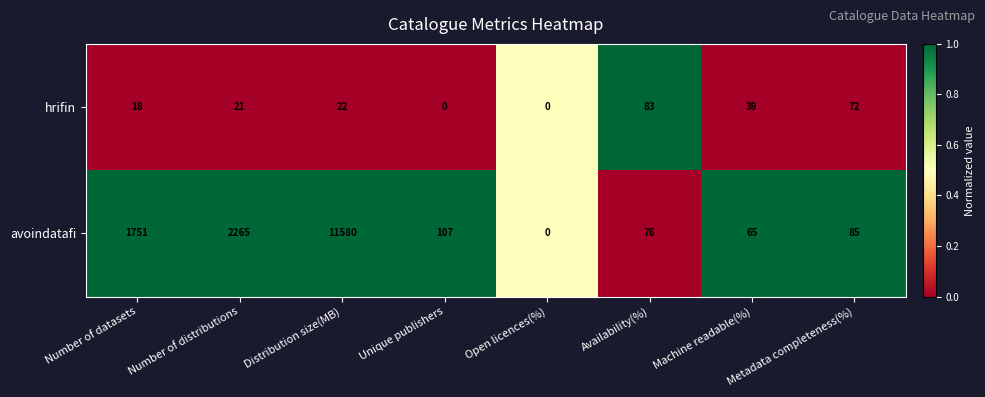

The value of avoindatafi at Number of distributions is 2265. True or false?

True